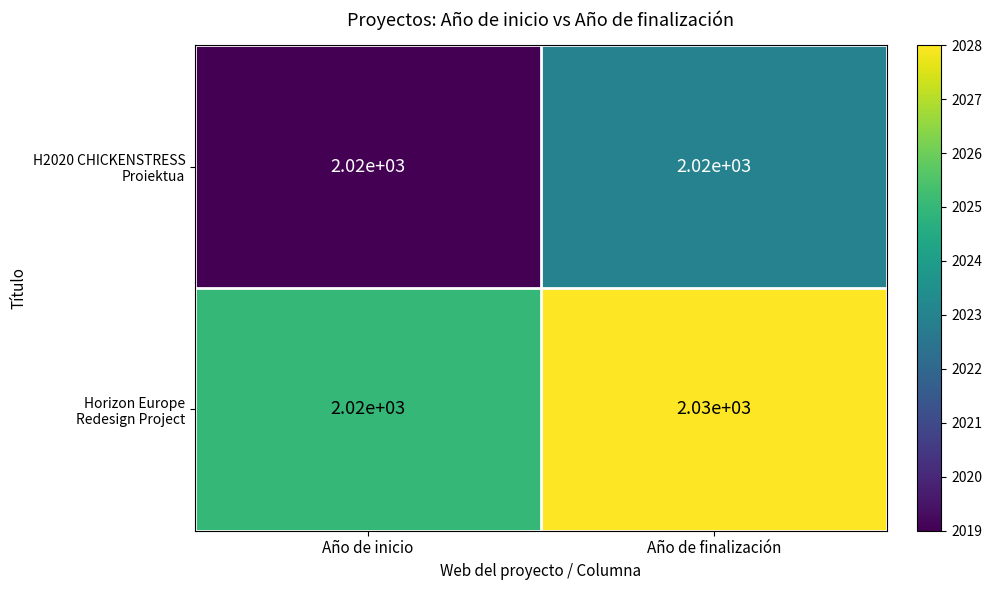

How many series are shown in this chart?

2